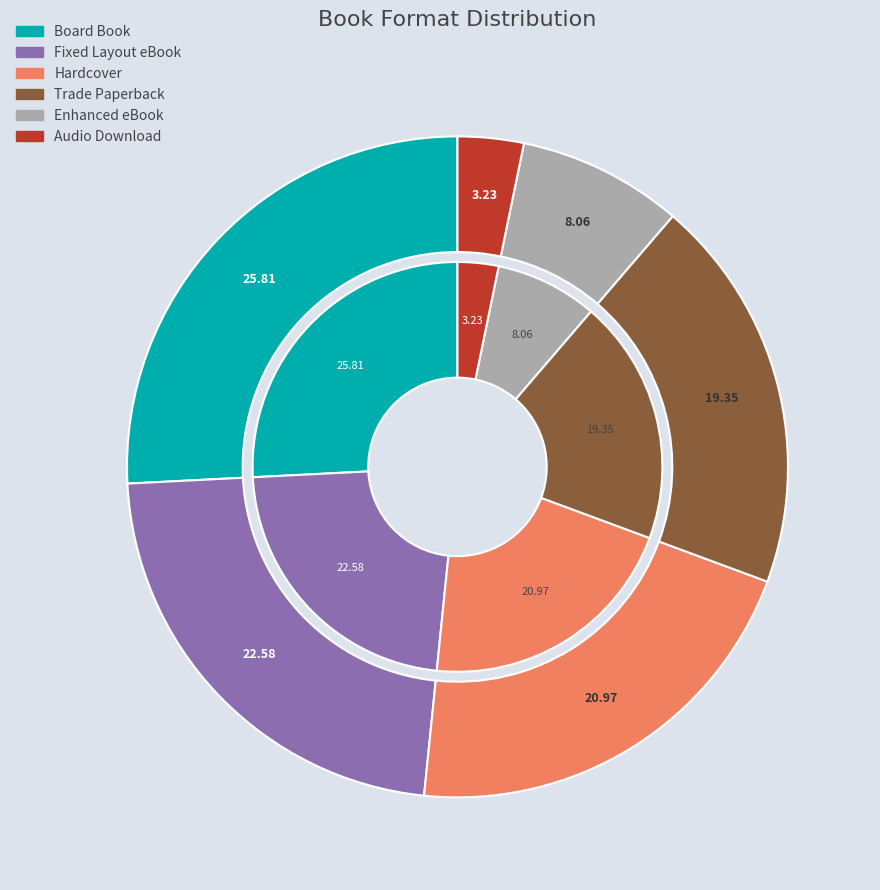

To the nearest percent, what percentage of the pie is Enhanced eBook?

8%